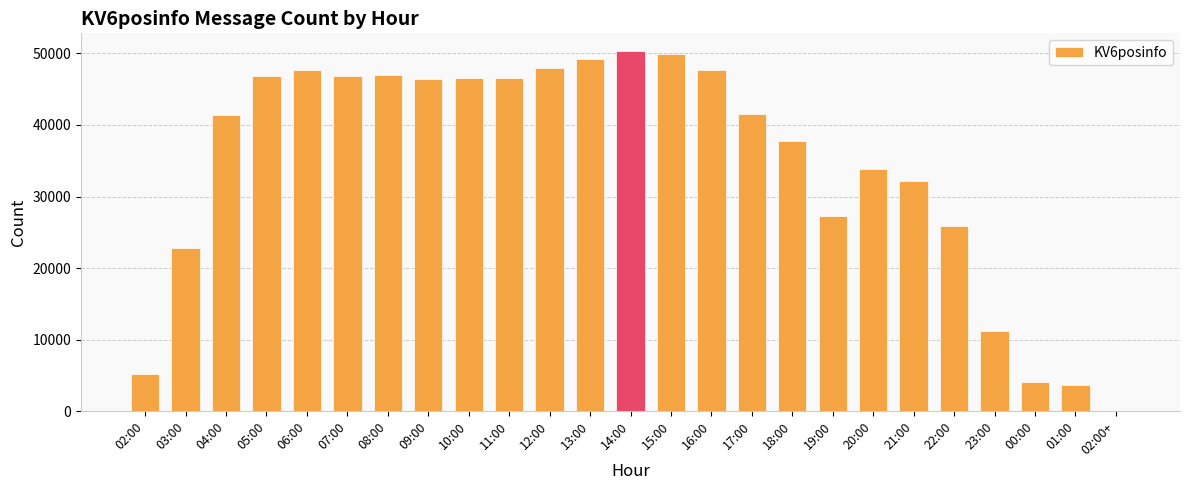

Read the value at 10:00.

46560